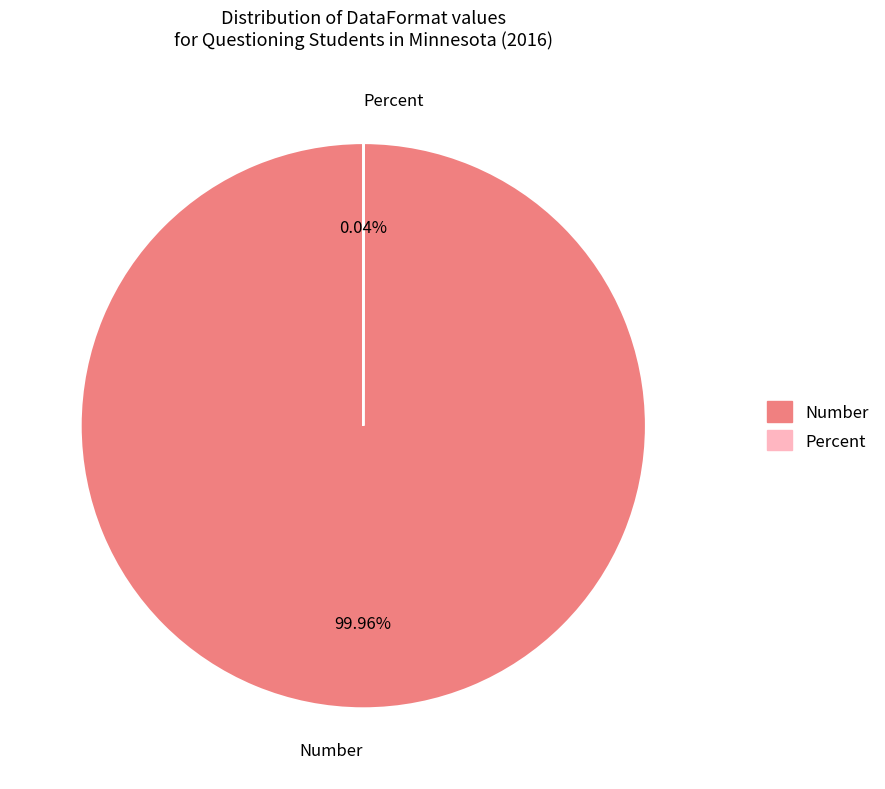

Does Number represent more than half of the total?

Yes